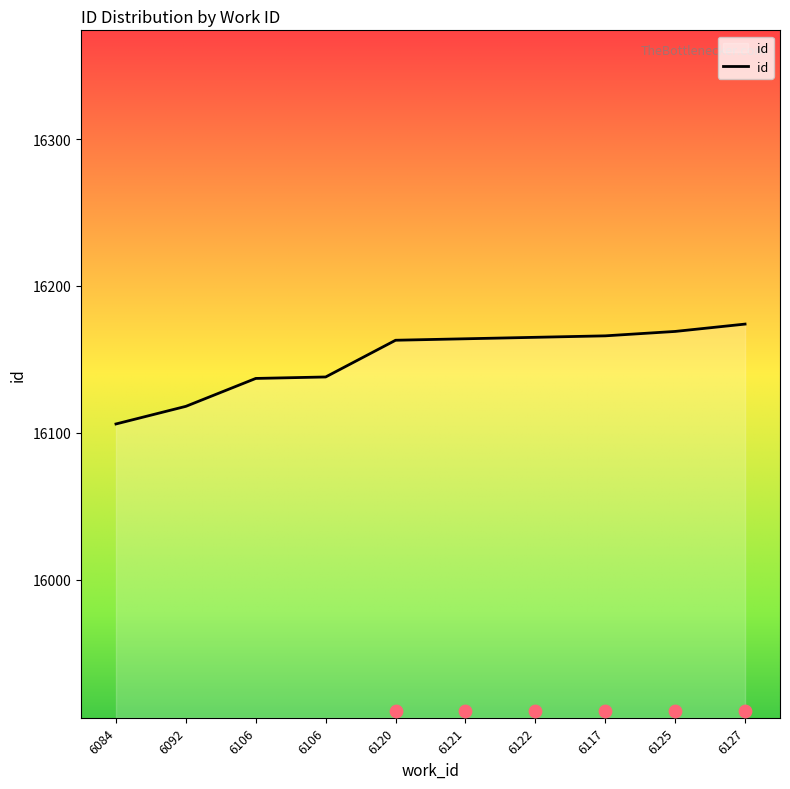

What is the change in value from 6106 to 6122?

+28